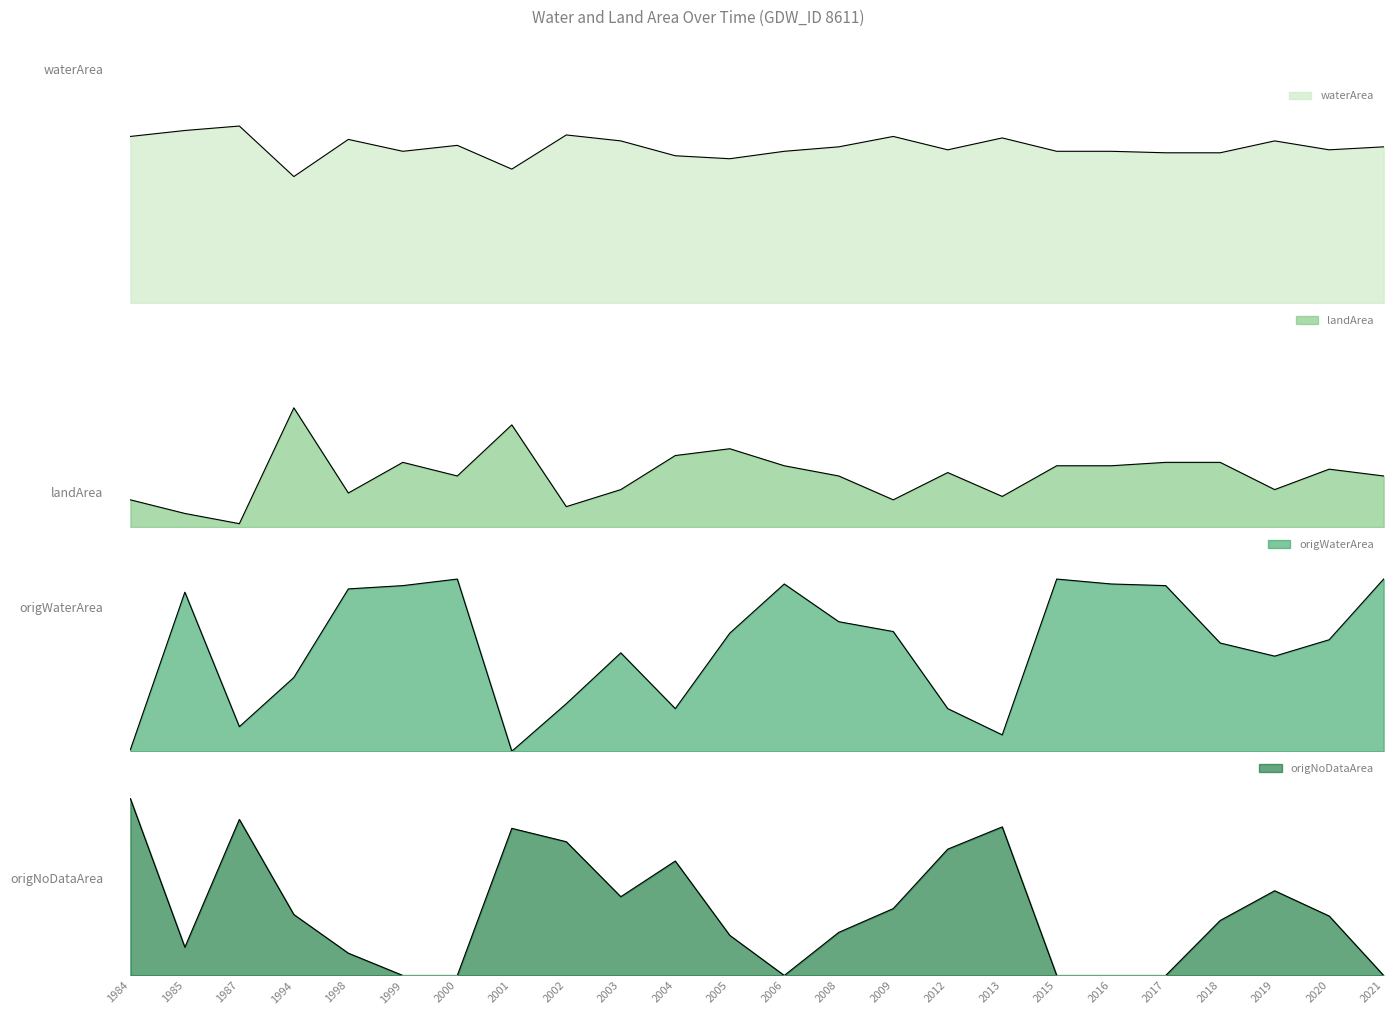

What is the value of the origWaterArea point at the 4th from the left?

0.5